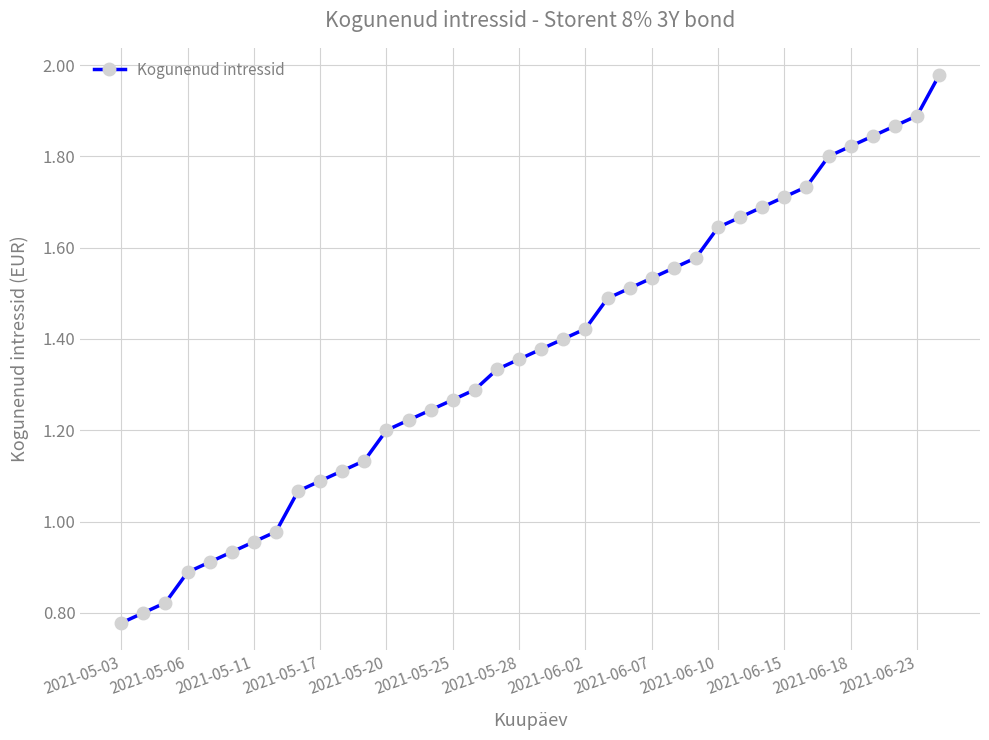

Is this an area chart (filled region under the line)?

No